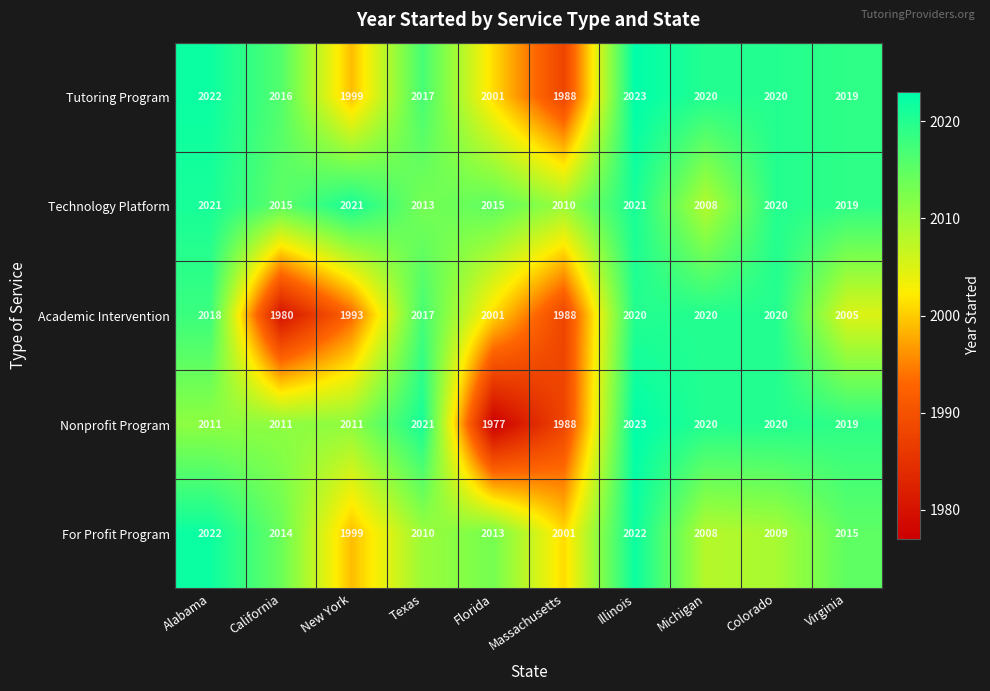

At which category is the sum across all series the highest?

Illinois